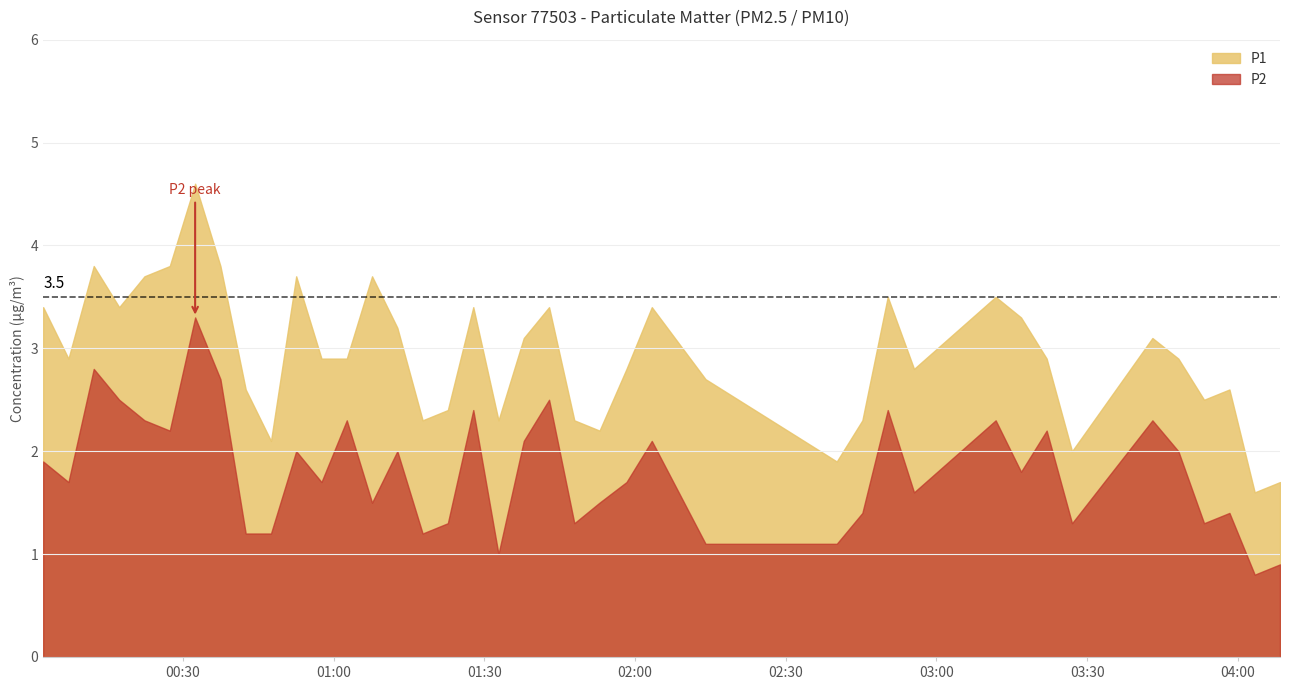

Which series changed the most between 7 and 30?

P2